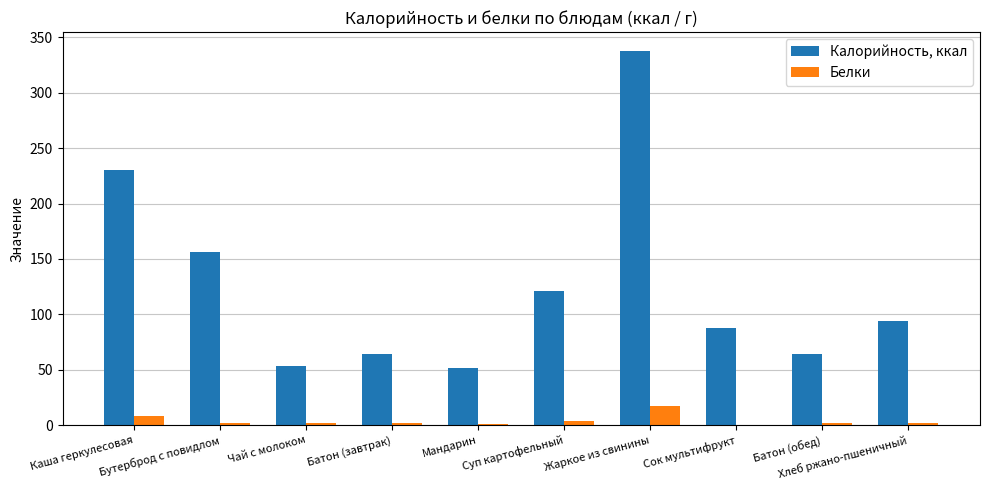

Which series has the largest total across all categories?

Калорийность, ккал